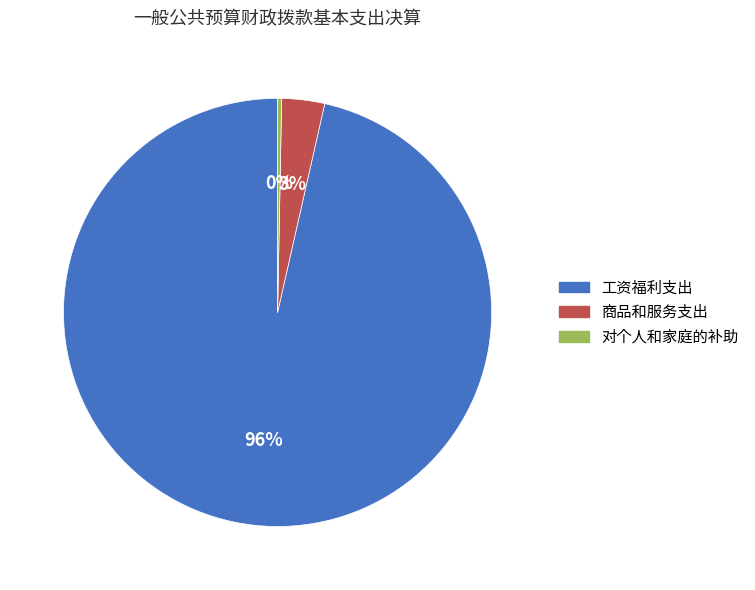

To the nearest percent, what is the average slice percentage?

33%